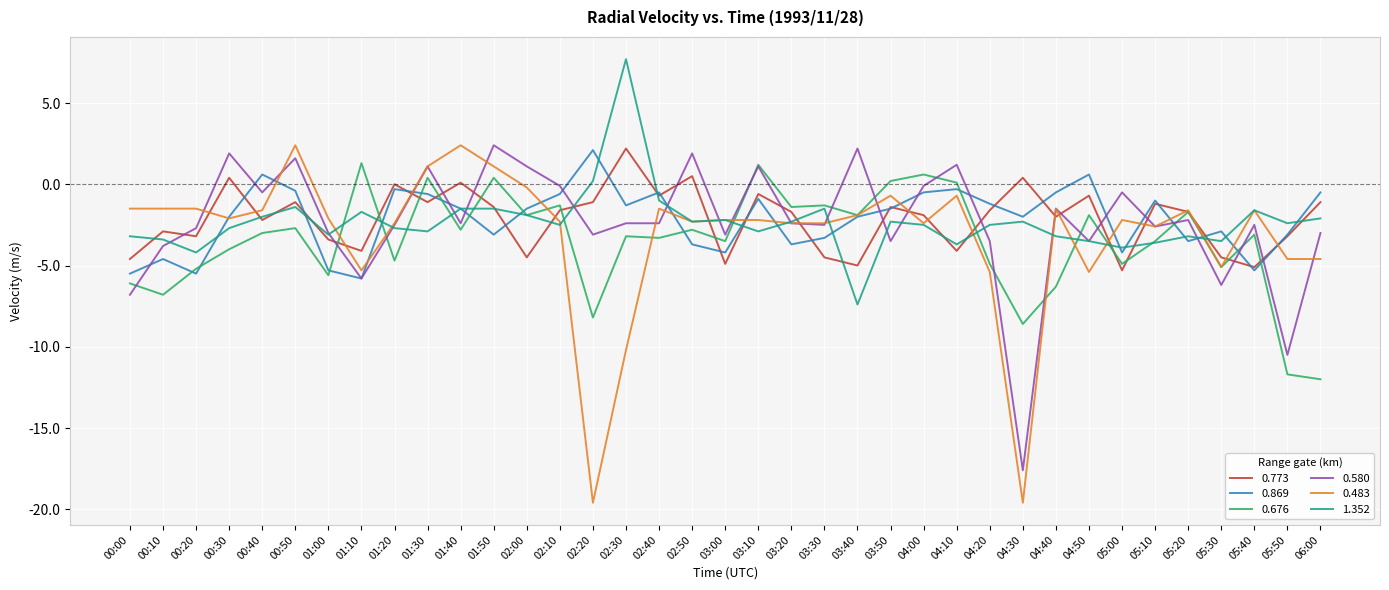

What is the total value across all series at 05:10?

-14.5